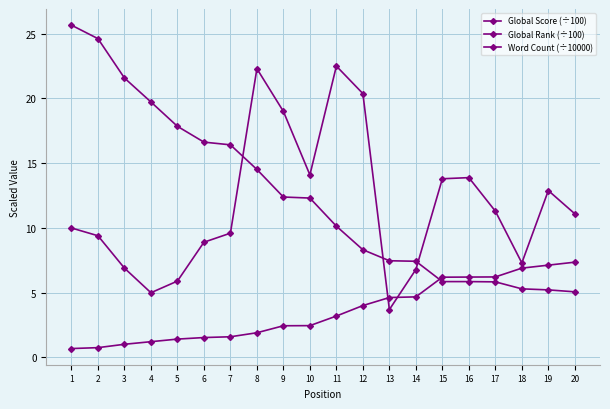

Count the number of categories in the chart.

20